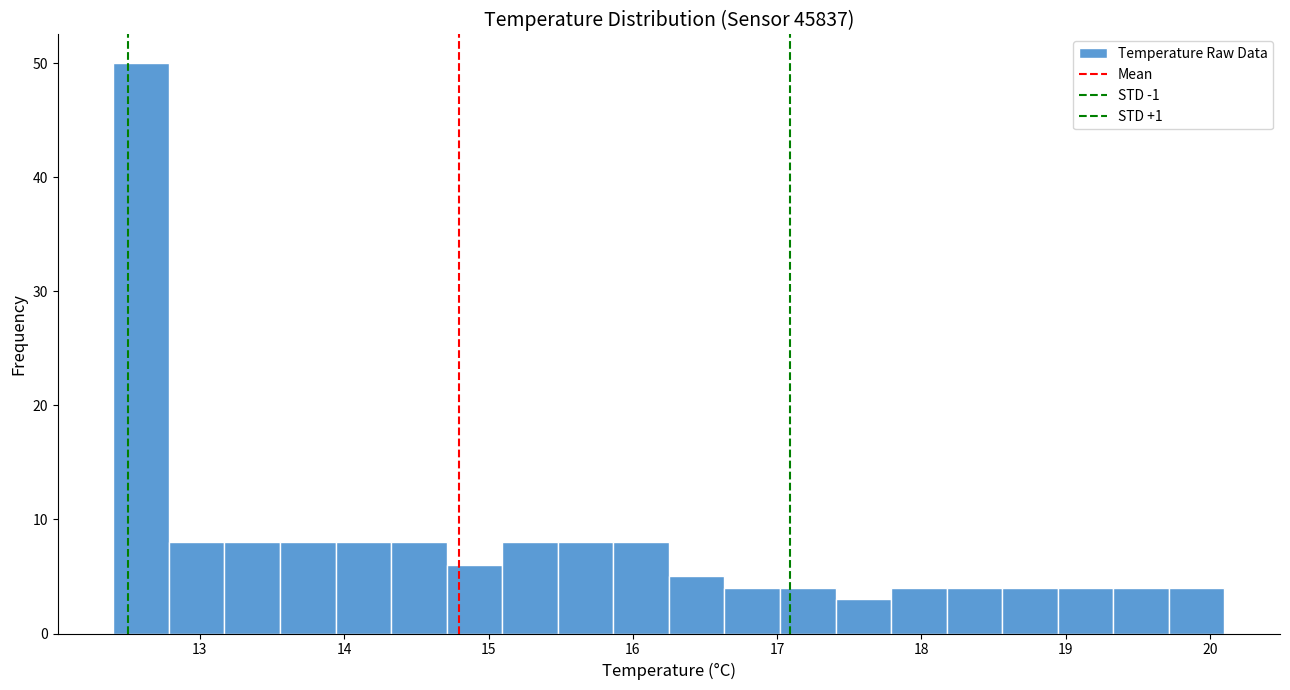

Around what value on the x-axis is the tallest bar? Give the approximate position of its centre, as read against the axis.

12.6